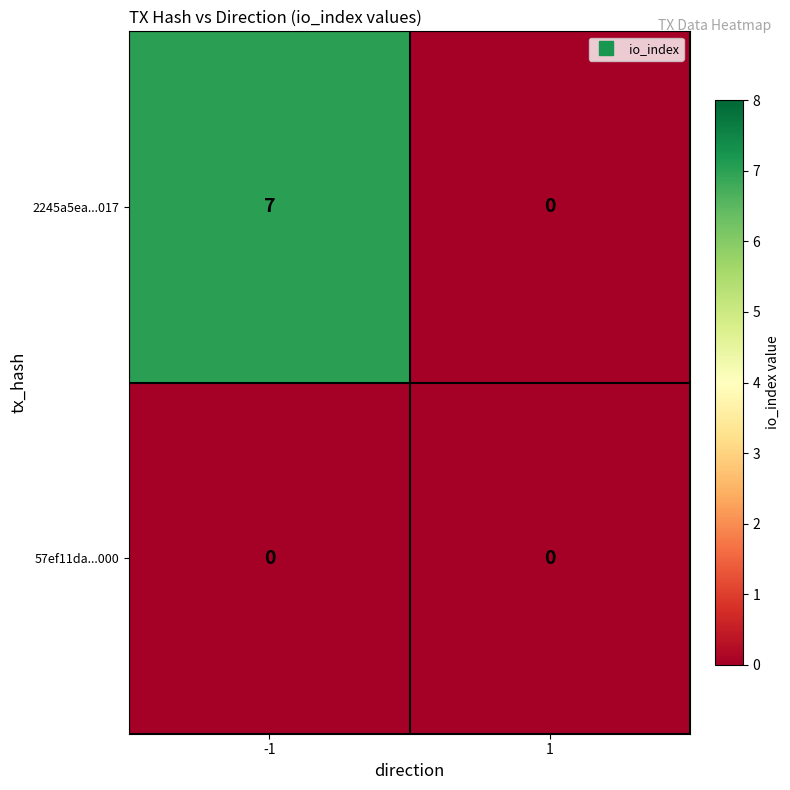

Reading right to left, list all the values displayed in this chart.

2245a5ea...017: 0	7
57ef11da...000: 0	0